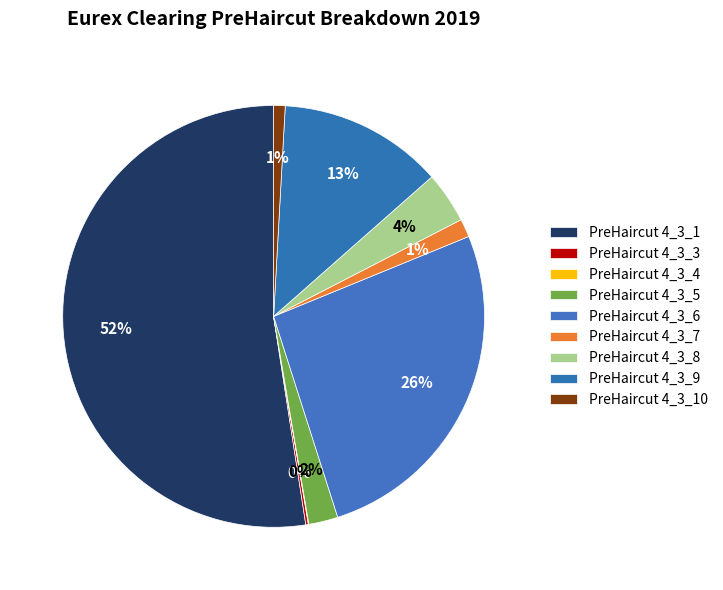

Is there a majority slice in this chart?

Yes